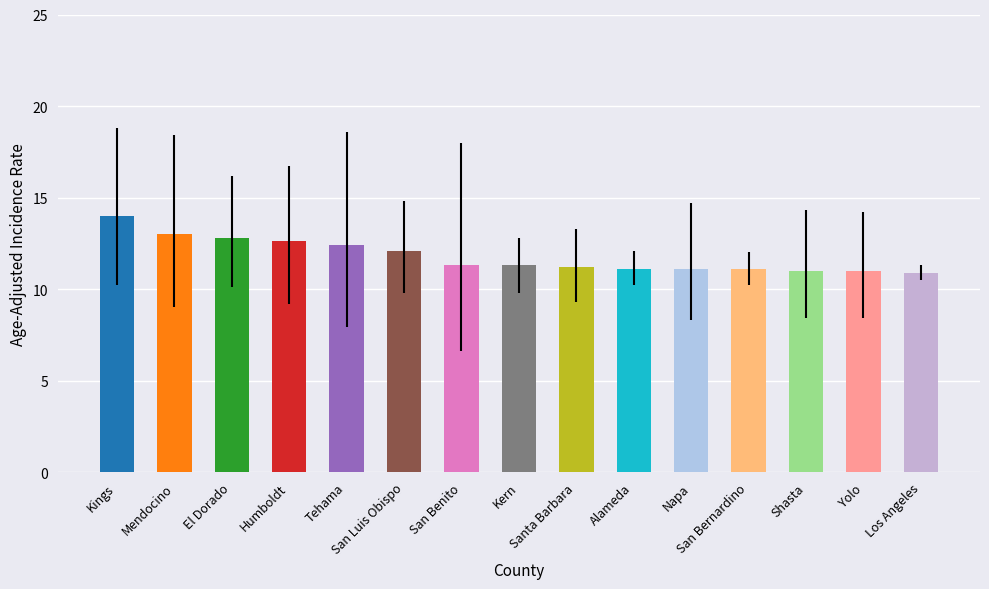

What is the value of the 9th bar from the left?

11.2